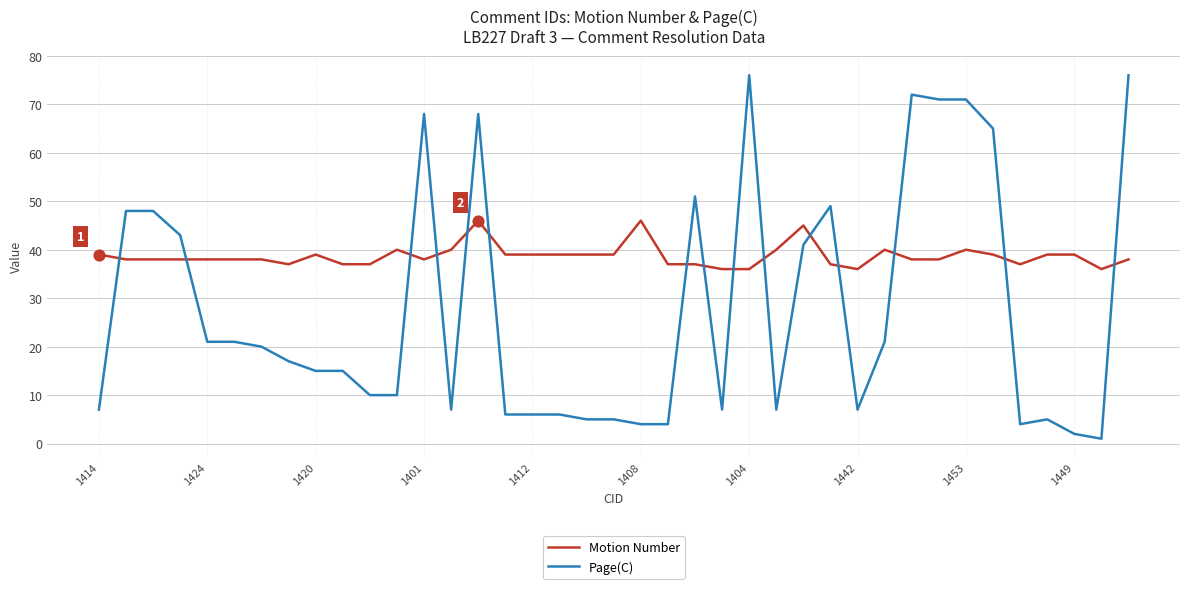

Which series has the largest total across all categories?

Motion Number